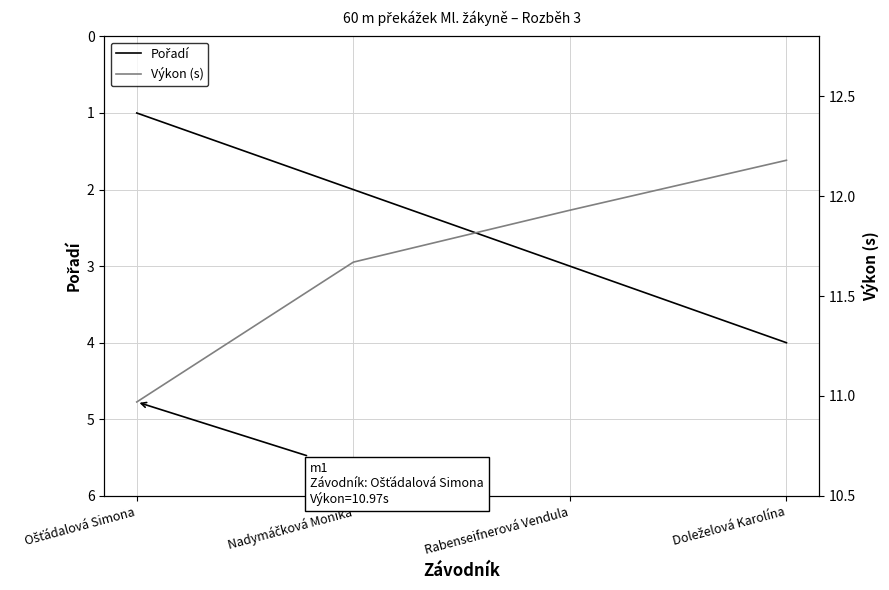

What is the approximate value of Výkon (s) at Rabenseifnerová Vendula?

11.9